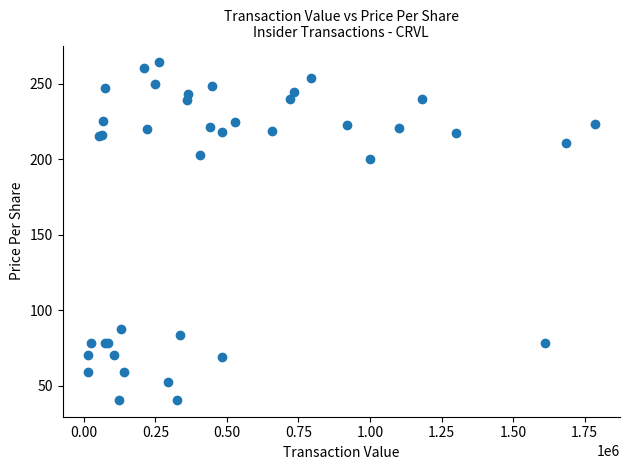

What Y value in the scatter plot is closest to 152?

200.0